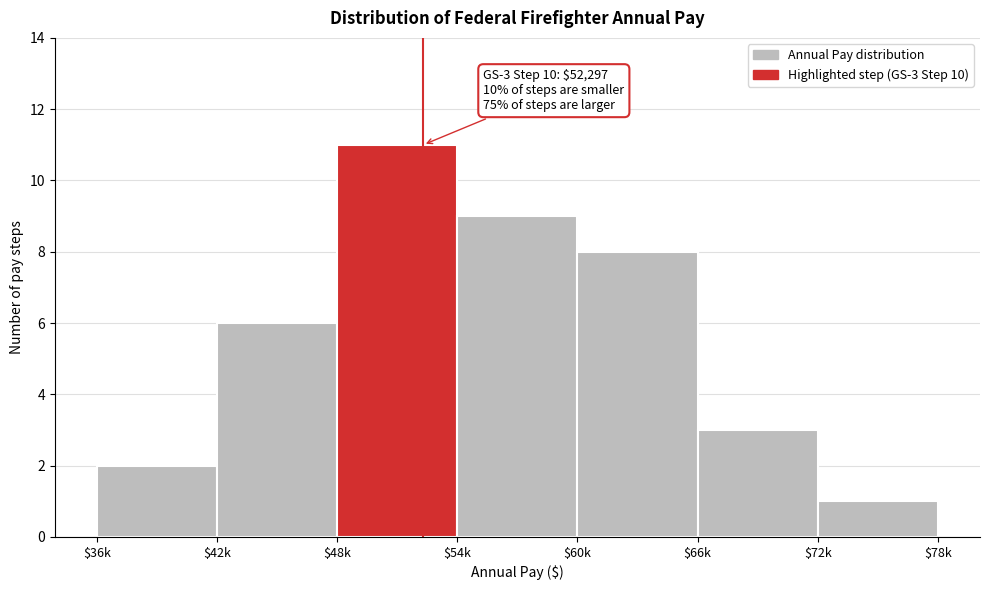

Reading left to right, what are all the values shown in this chart?

2	6	11	9	8	3	1